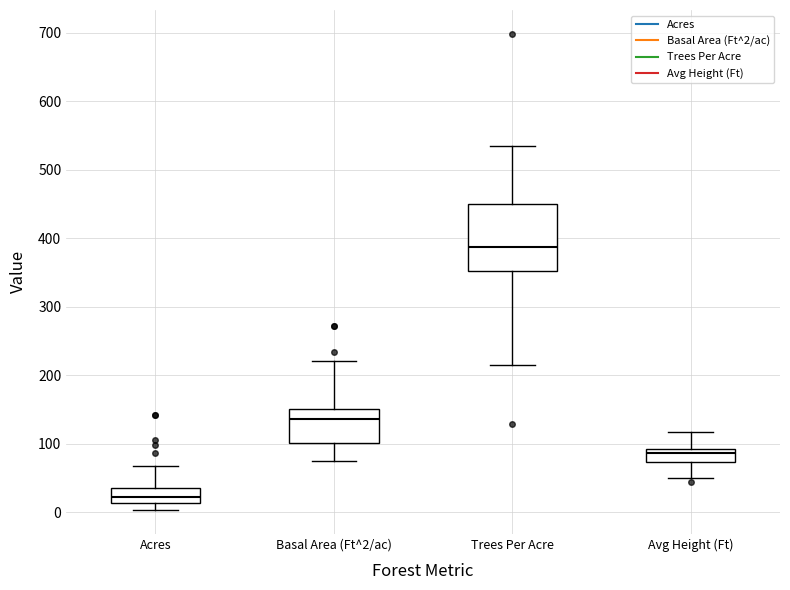

Reading left to right, transcribe this box plot: for each box, give where its median line is, the range the box spans, and where its two whiskers end, as read against the y-axis. The values are not printed on the chart, so give them approximately, as read against the axis.

Acres: median 20, box 10 to 40, whiskers 0 to 70
Basal Area (Ft^2/ac): median 140, box 100 to 150, whiskers 70 to 220
Trees Per Acre: median 390, box 350 to 450, whiskers 210 to 540
Avg Height (Ft): median 90 (just below the box's upper edge), box 70 to 90, whiskers 50 to 120